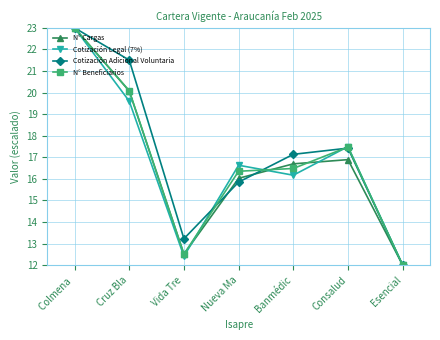

What is the label of the 2nd point from the left?

Cruz Bla